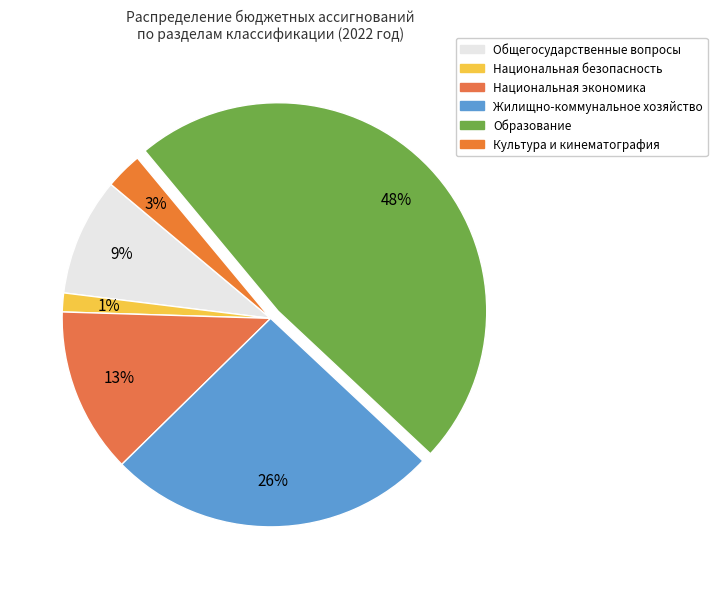

How many segments does this pie chart have?

6